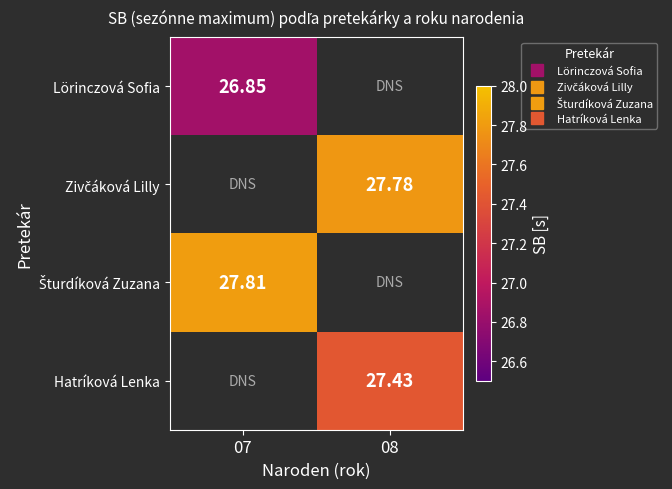

Is it true that Lörinczová Sofia equals 26.9 at 07?

True